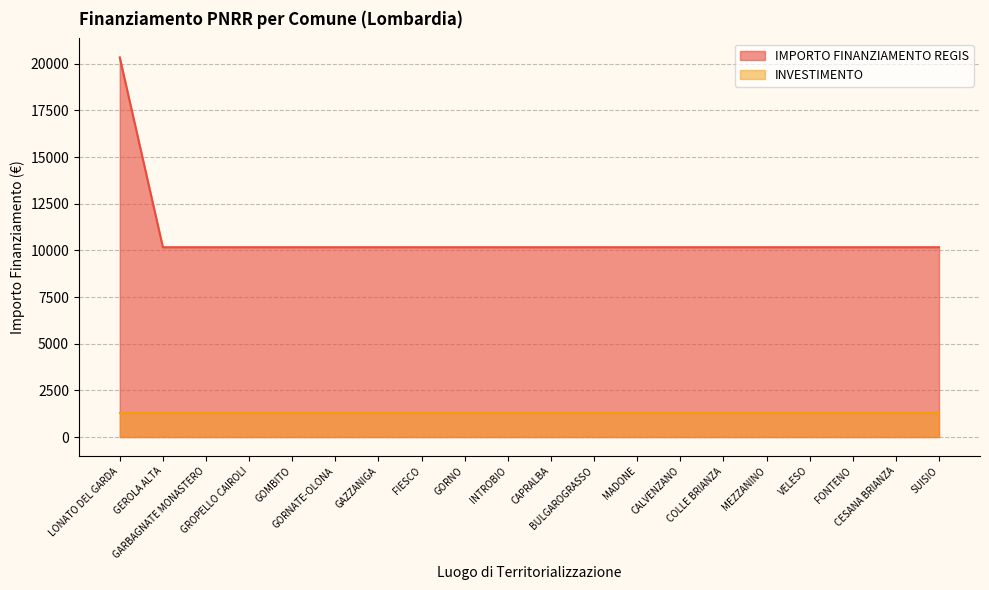

Reading left to right, extract all data points from this chart.

20344	10172	10172	10172	10172	10172	10172	10172	10172	10172	10172	10172	10172	10172	10172	10172	10172	10172	10172	10172